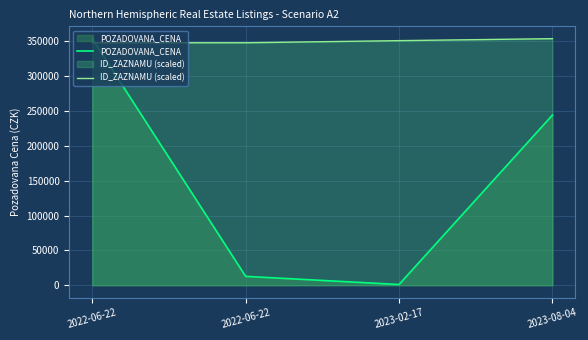

Which series changed the most between 2022-06-22 and 2023-08-04?

POZADOVANA_CENA